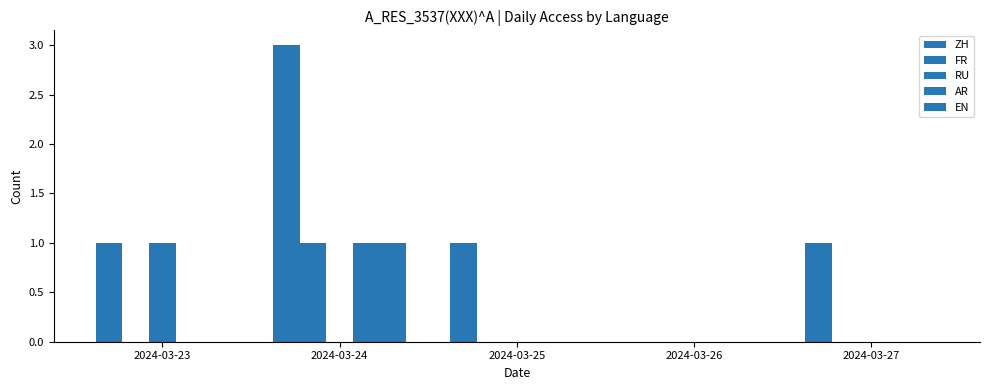

Is the value of AR at 2024-03-23 greater than the value of FR at 2024-03-27?

No